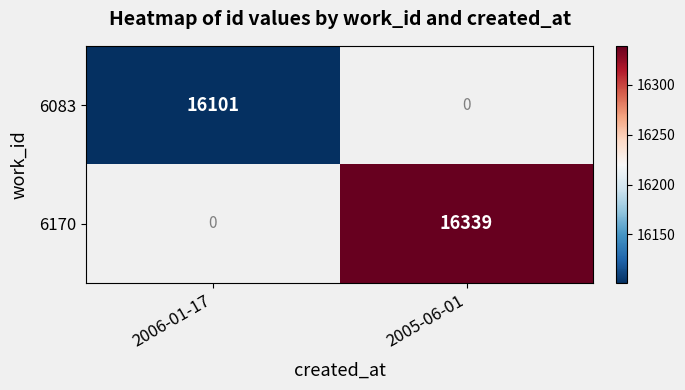

The 6083 series shows 16101 at 2006-01-17. True or false?

True